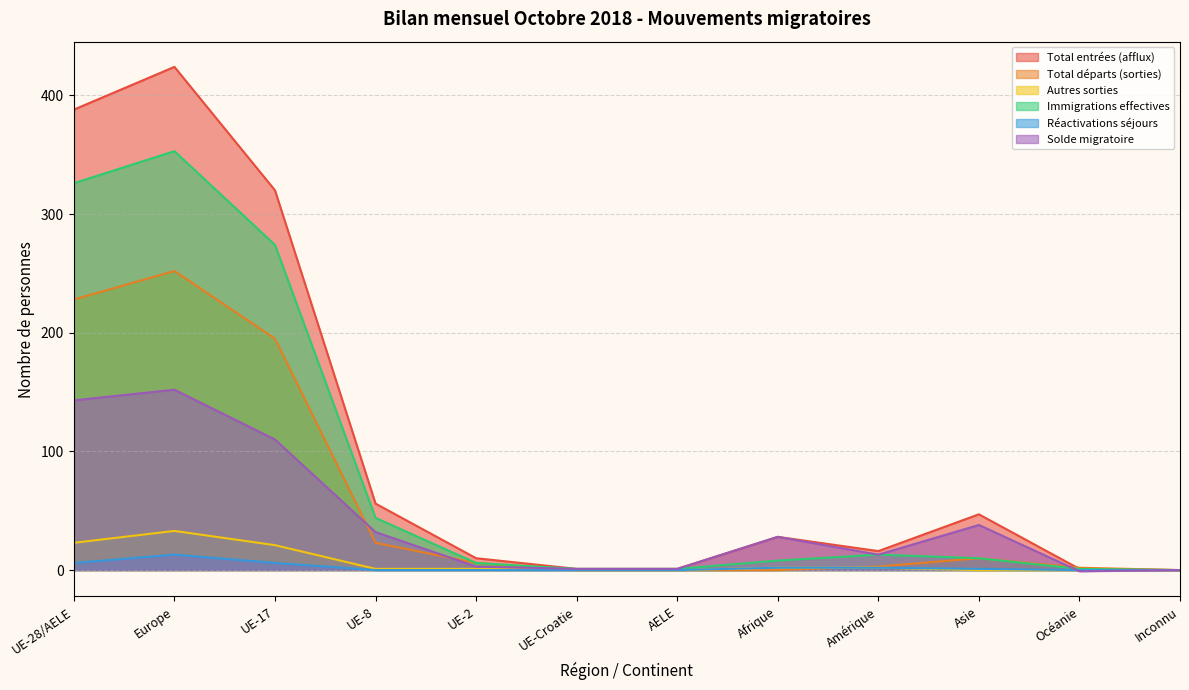

What is the maximum value shown in the chart?

424